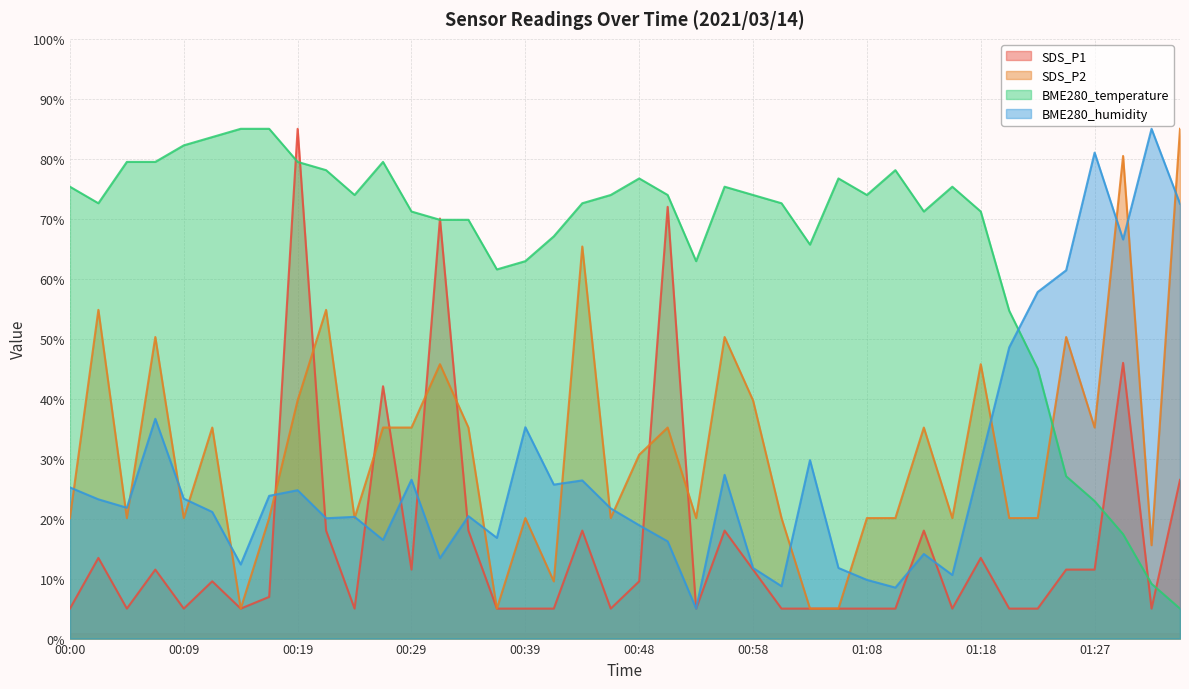

Read the SDS_P1 value at 01:08.

5.0